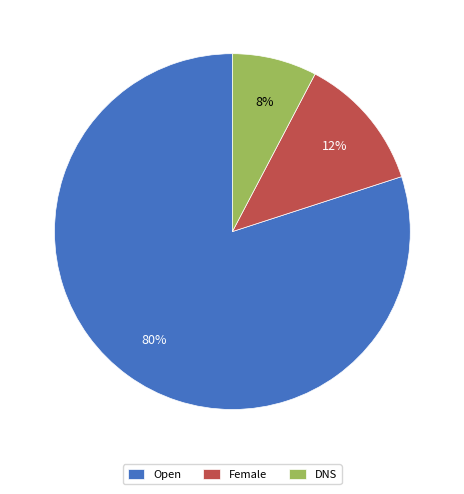

Do Open and Female together represent more than half of the pie?

Yes